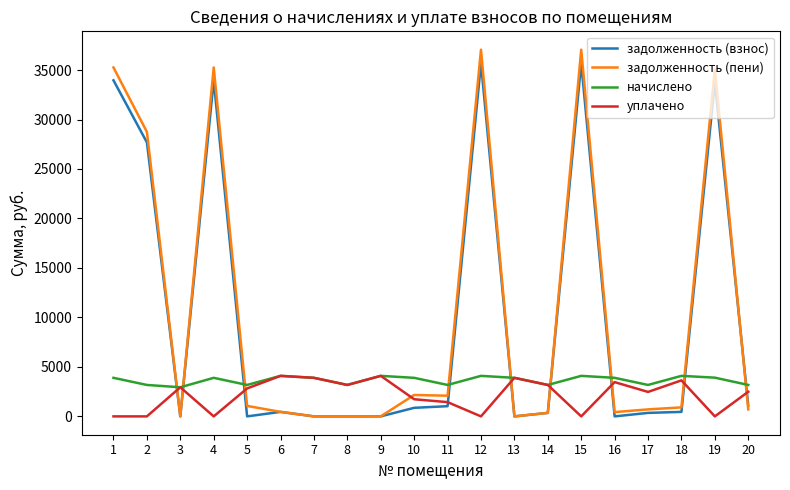

Which series changed the most between 6 and 12?

задолженность (пени)